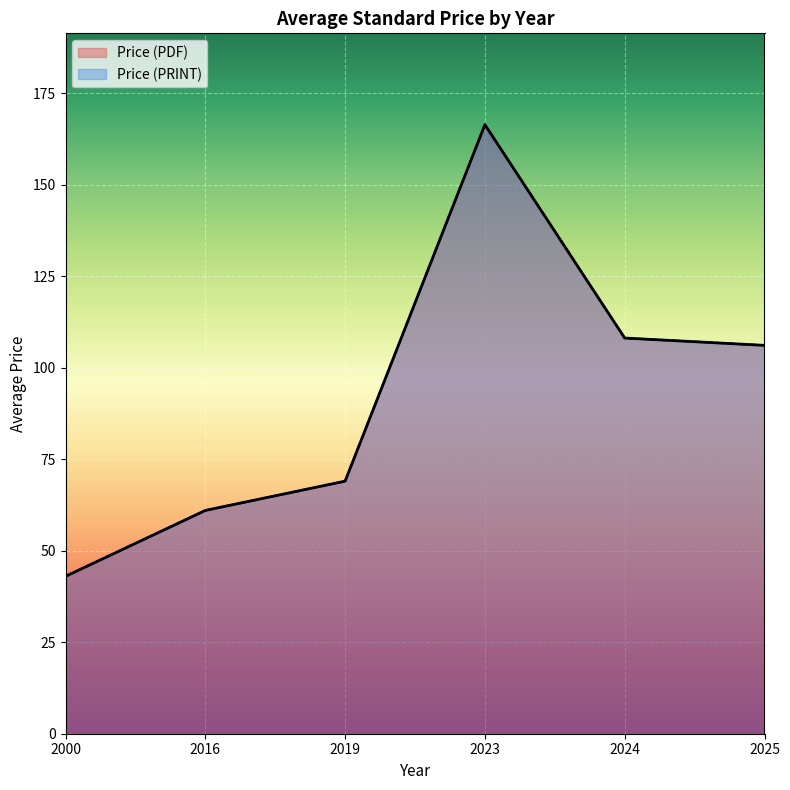

What is the value of the Price (PDF) point at the 3rd from the left?

20.0